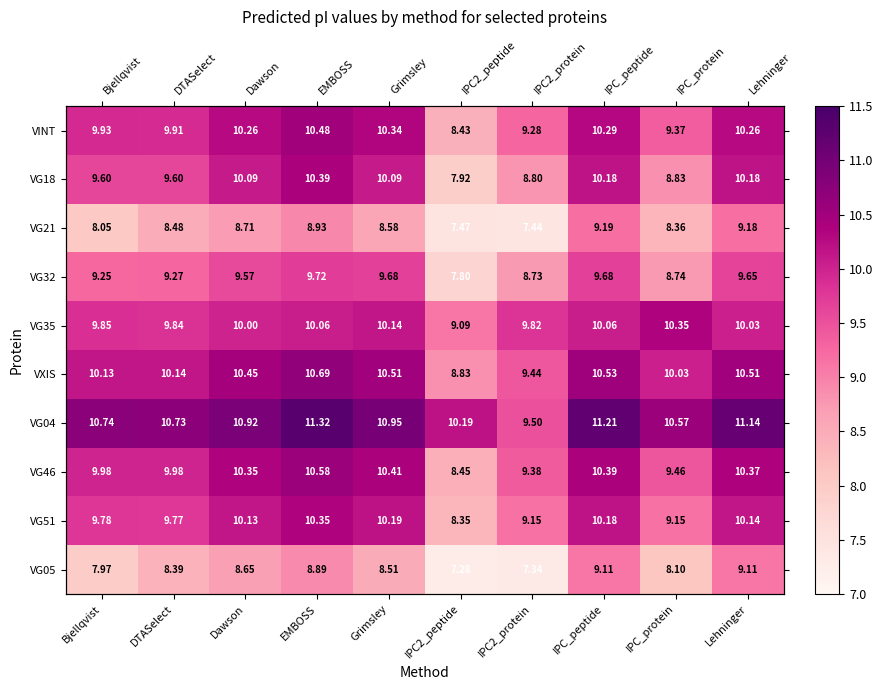

The value of VG35 at Grimsley is 10.1. True or false?

True